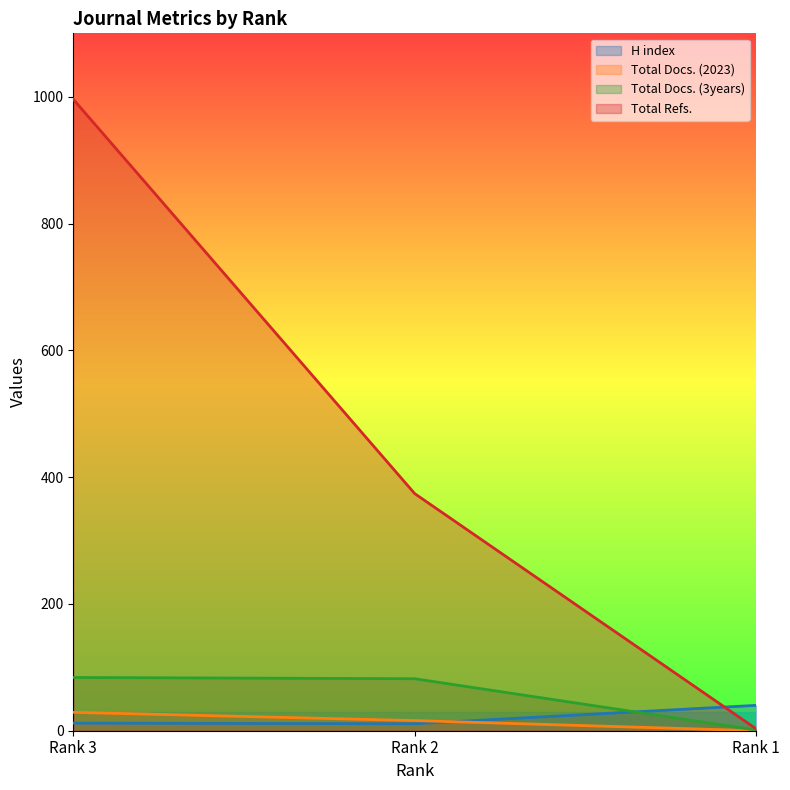

Which has a higher value, Rank 3 or Rank 1?

Rank 1